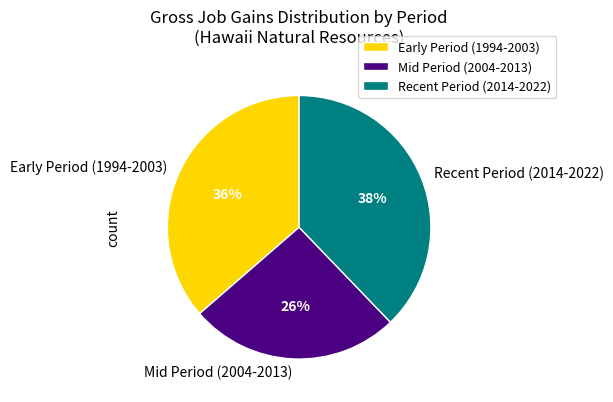

Is there any slice that represents more than half of the pie?

No